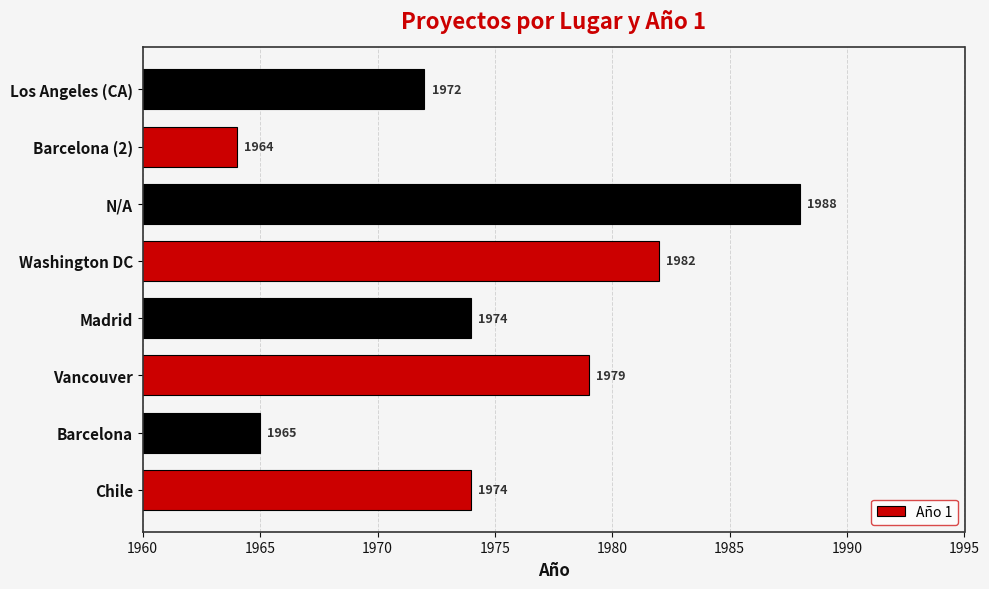

True or false: the data shows 1294 at Barcelona (2).

False